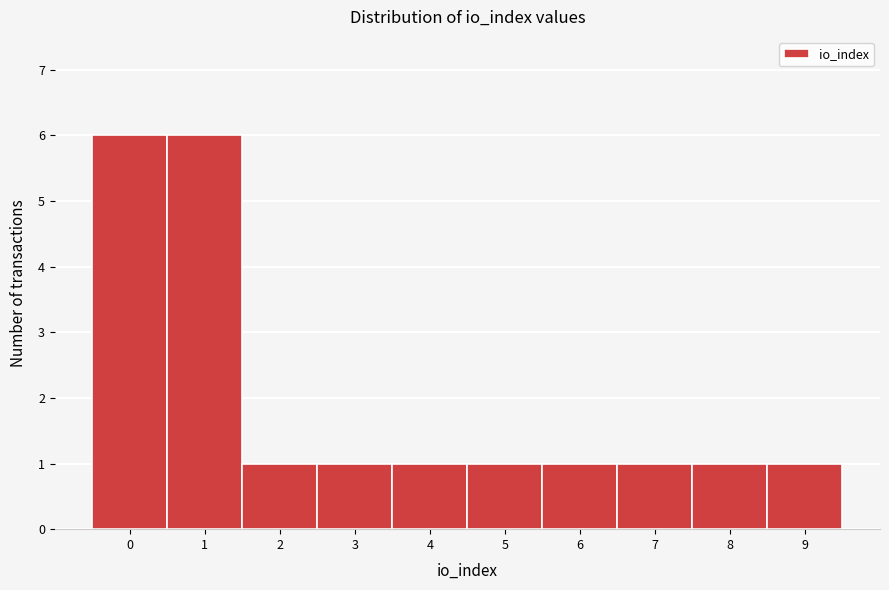

Reading left to right, list all the values displayed in this chart.

0=6	1=6	2=1	3=1	4=1	5=1	6=1	7=1	8=1	9=1